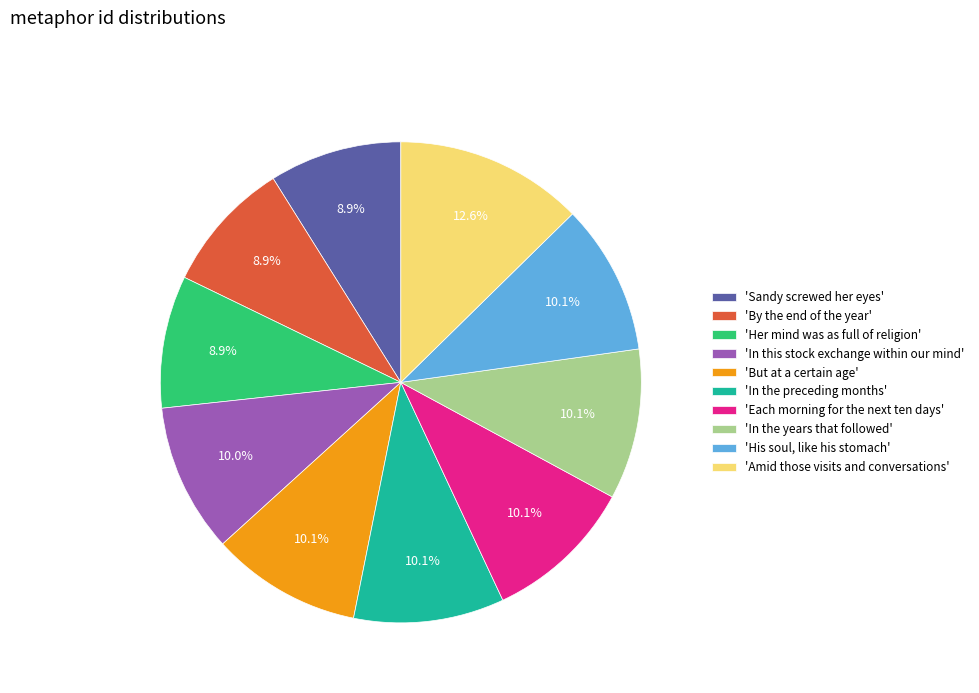

How many segments does this pie chart have?

10